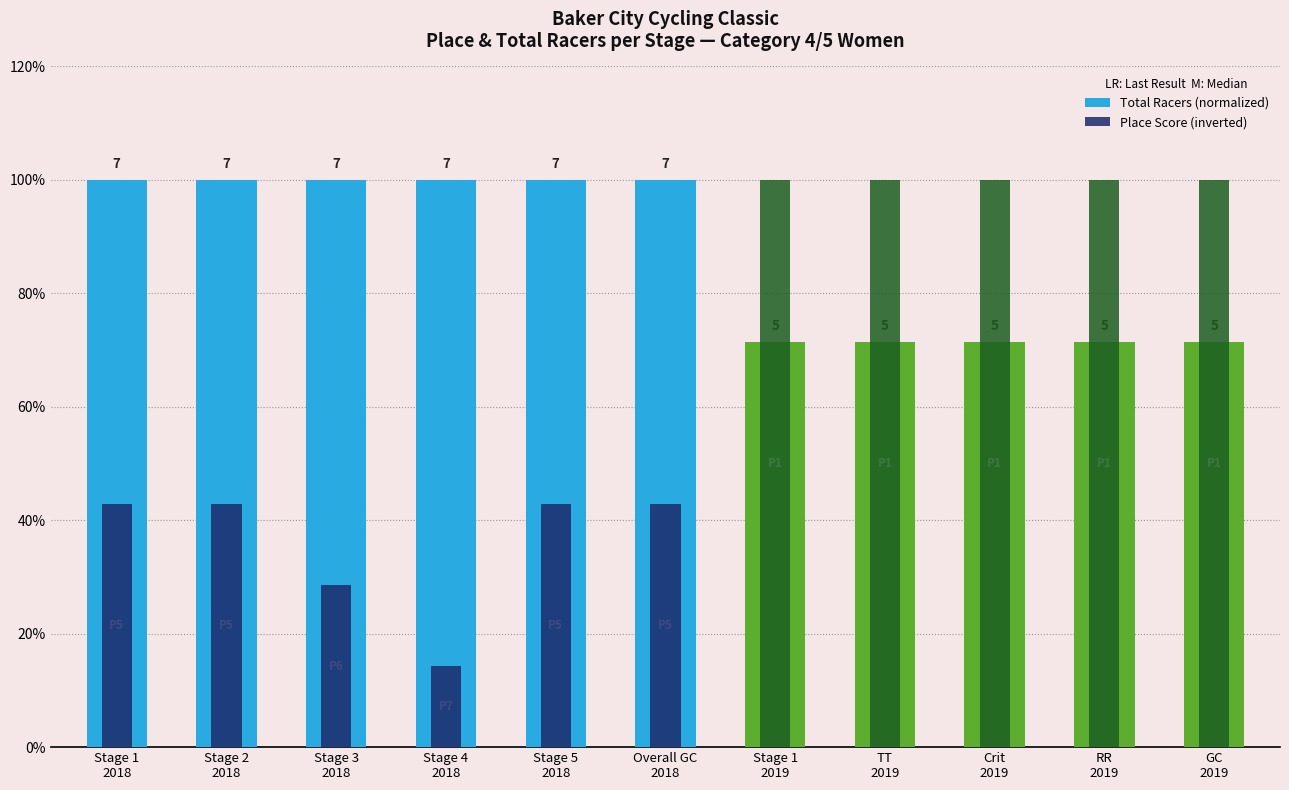

Which label corresponds to the smallest value in the chart?

Stage 4
2018